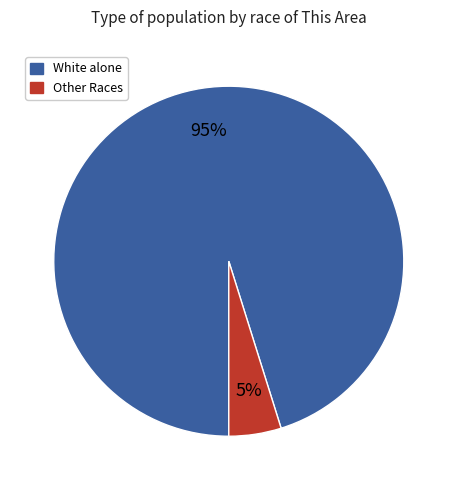

Is it true that Other Races is 10% of the pie?

False